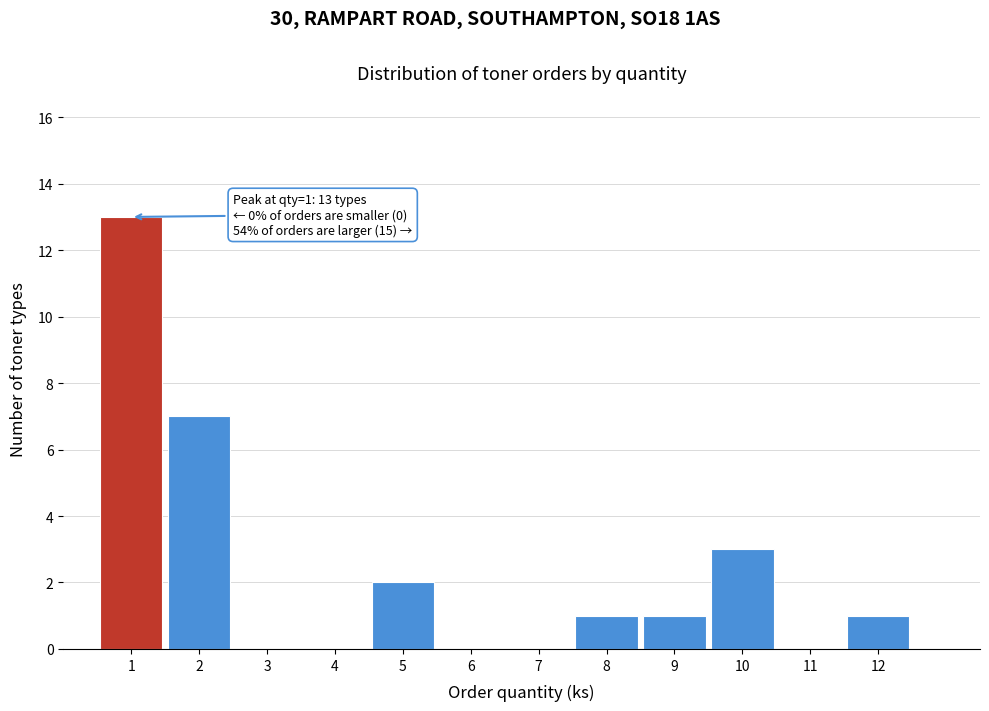

Which range on the x-axis has the tallest bar?

0.5 to 1.5